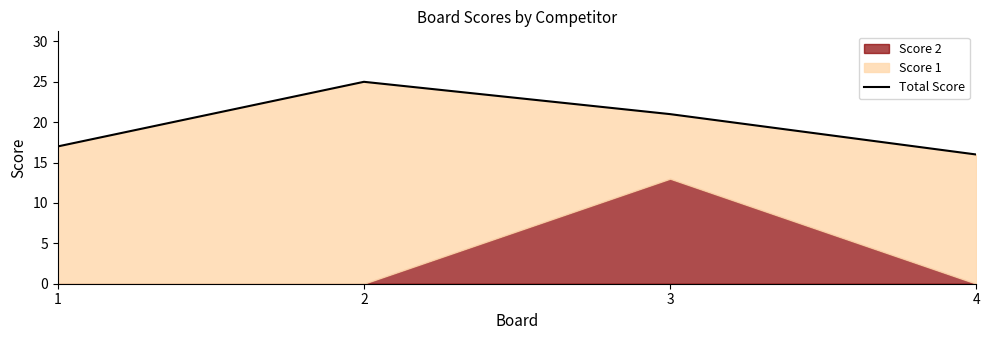

What is the maximum value shown in the chart?

25